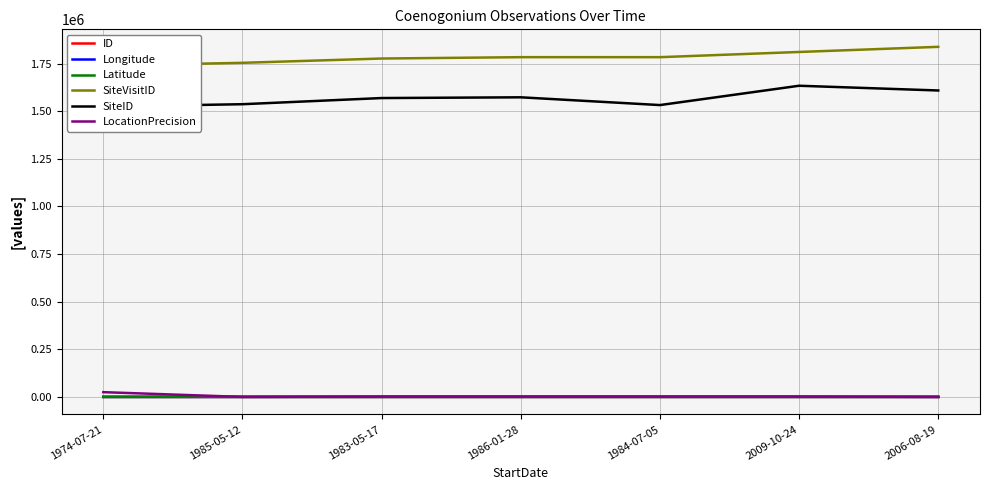

How many lines are shown in the chart?

6